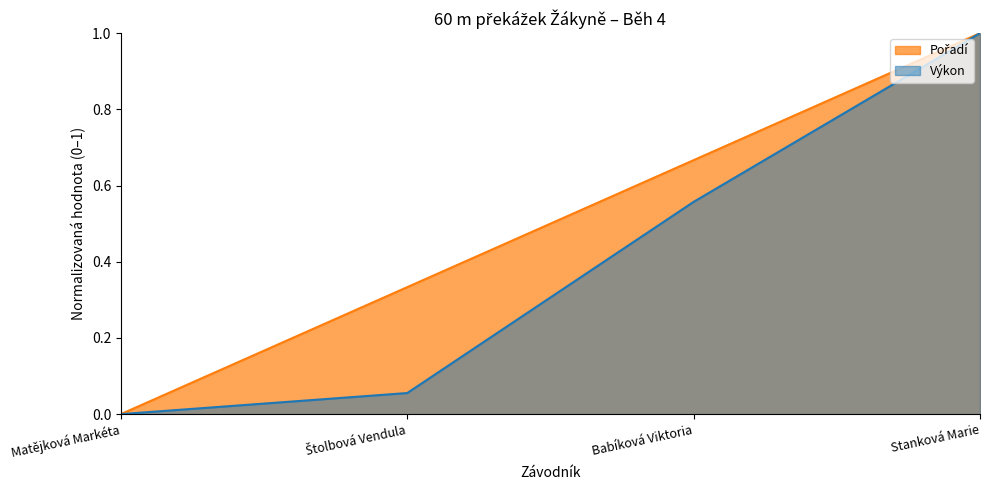

What is the difference between the maximum and minimum values in the Výkon series?

1.0